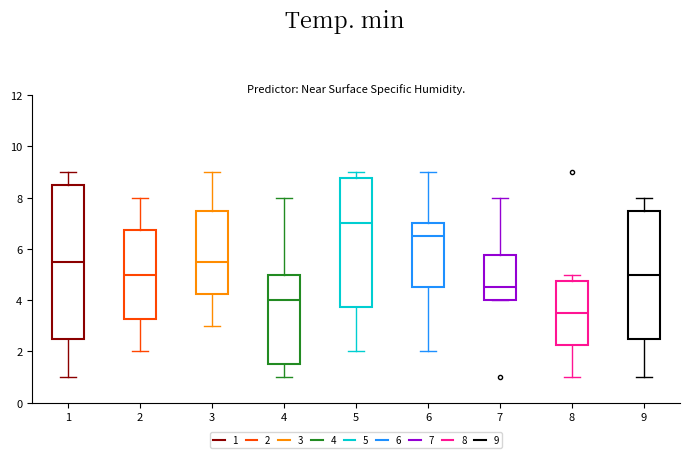

Reading left to right, read every box against the y-axis: the position of its median line, the range the box covers, and the ends of its whiskers. The values are not printed on the chart, so give them approximately, as read against the axis.

1: median 5.6, box 2.6 to 8.6, whiskers 1.0 to 9.0
2: median 5.0, box 3.2 to 6.8, whiskers 2.0 to 8.0
3: median 5.6, box 4.2 to 7.6, whiskers 3.0 to 9.0
4: median 4.0, box 1.6 to 5.0, whiskers 1.0 to 8.0
5: median 7.0, box 3.8 to 8.8, whiskers 2.0 to 9.0
6: median 6.6, box 4.6 to 7.0, whiskers 2.0 to 9.0
7: median 4.6, box 4.0 to 5.8, whiskers 4.0 to 8.0
8: median 3.6, box 2.2 to 4.8, whiskers 1.0 to 5.0
9: median 5.0, box 2.6 to 7.6, whiskers 1.0 to 8.0